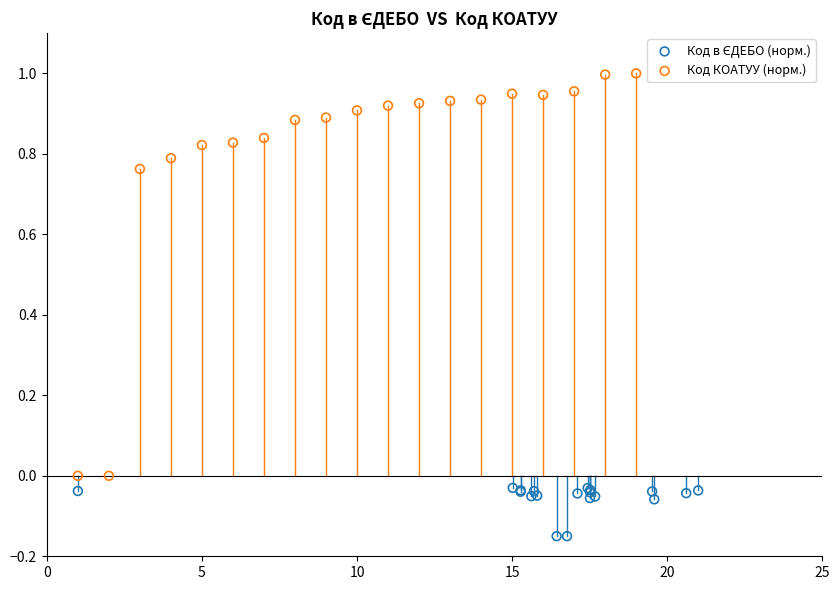

Which series reaches the maximum Y coordinate?

Код КОАТУУ (норм.)